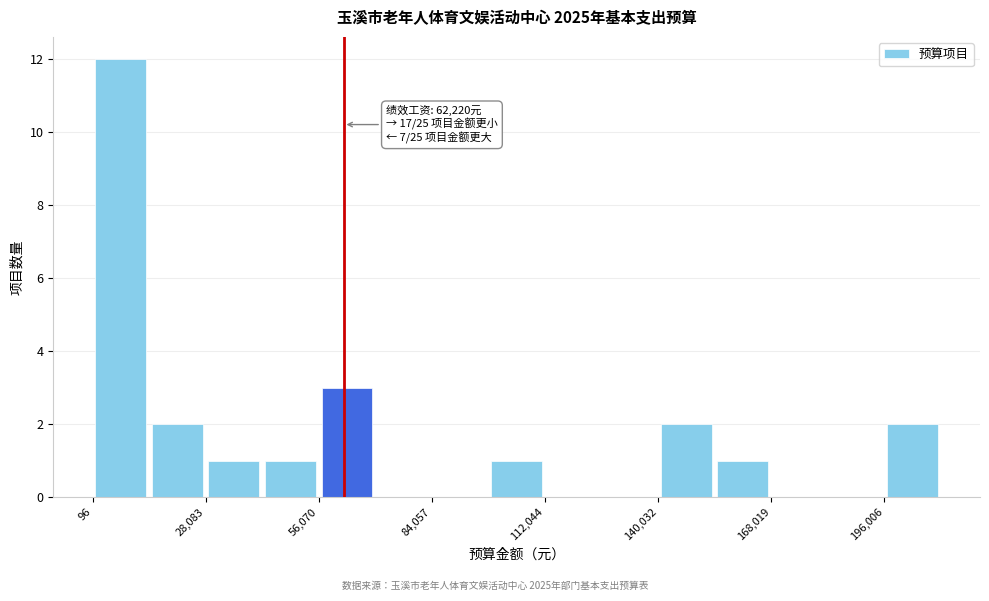

Around what value on the x-axis is the tallest bar? Give the approximate position of its centre, as read against the axis.

5000